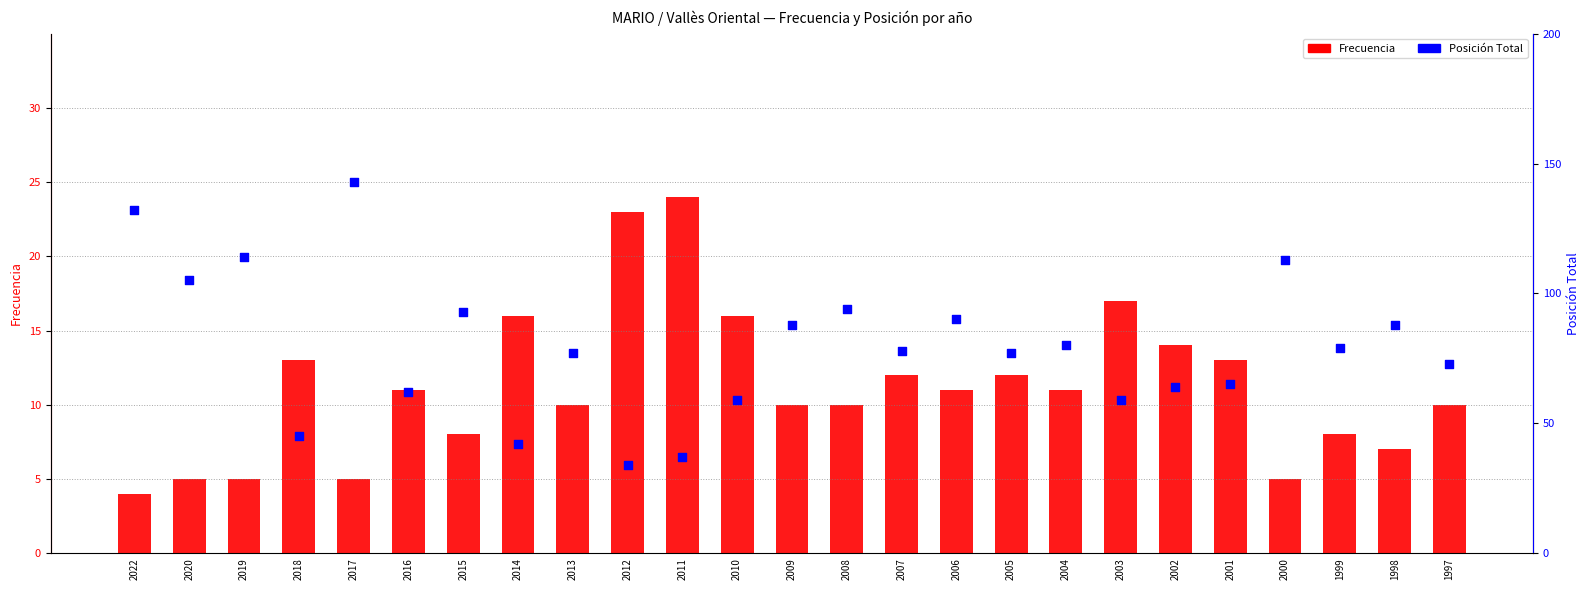

Which series has the widest spread of Y values?

Posicion_Total